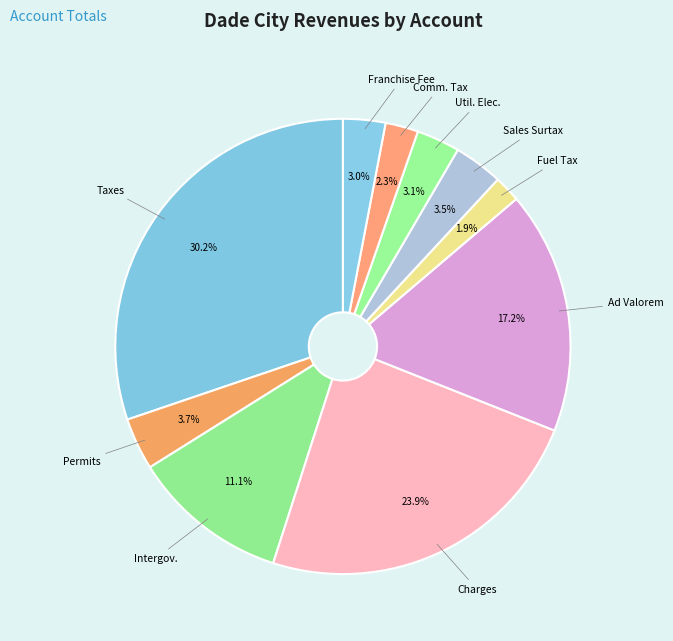

Is there a majority slice in this chart?

No